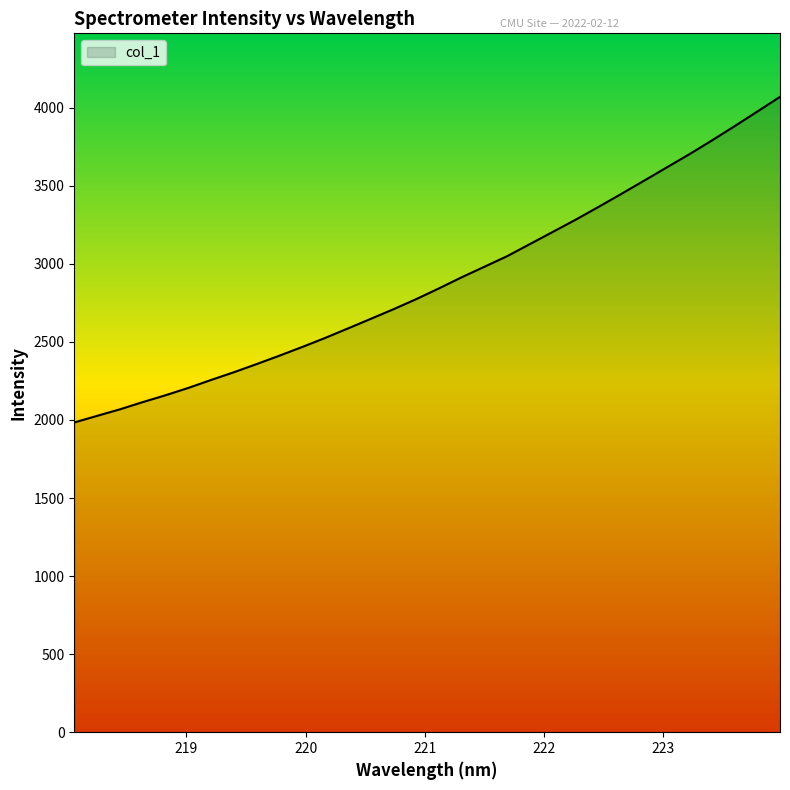

What is the greatest value displayed?

4069.2